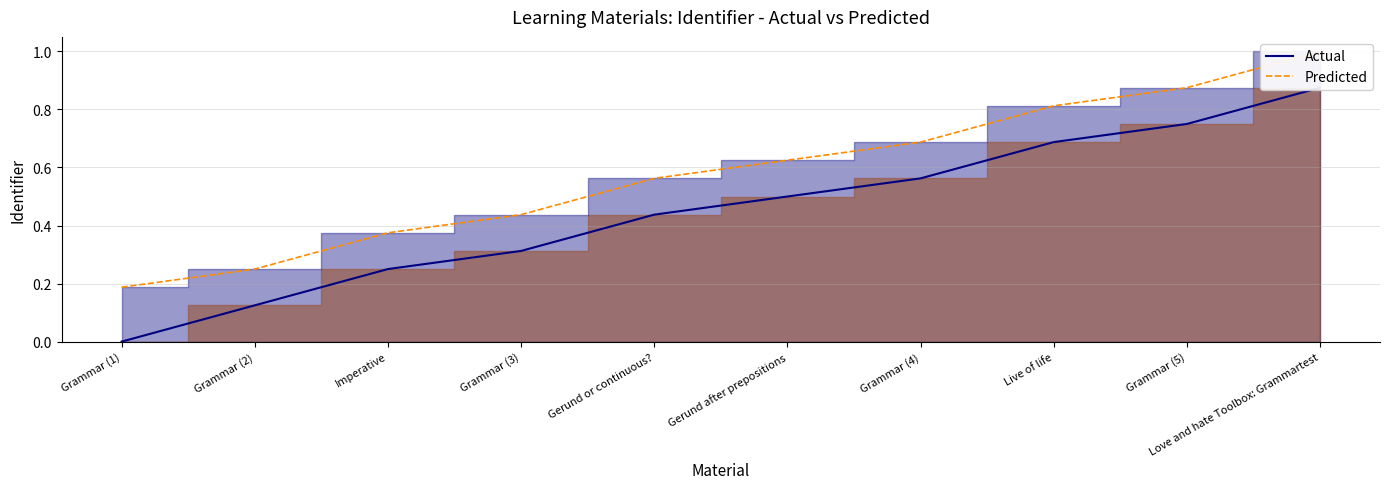

Reading left to right, transcribe all the data shown in this chart.

Actual: Grammar (1)=0.0	Grammar (2)=0.1	Imperative=0.2	Grammar (3)=0.3	Gerund or continuous?=0.4	Gerund after prepositions=0.5	Grammar (4)=0.6	Live of life=0.7	Grammar (5)=0.8	Love and hate Toolbox: Grammartest=0.9
Predicted: Grammar (1)=0.2	Grammar (2)=0.2	Imperative=0.4	Grammar (3)=0.4	Gerund or continuous?=0.6	Gerund after prepositions=0.6	Grammar (4)=0.7	Live of life=0.8	Grammar (5)=0.9	Love and hate Toolbox: Grammartest=1.0